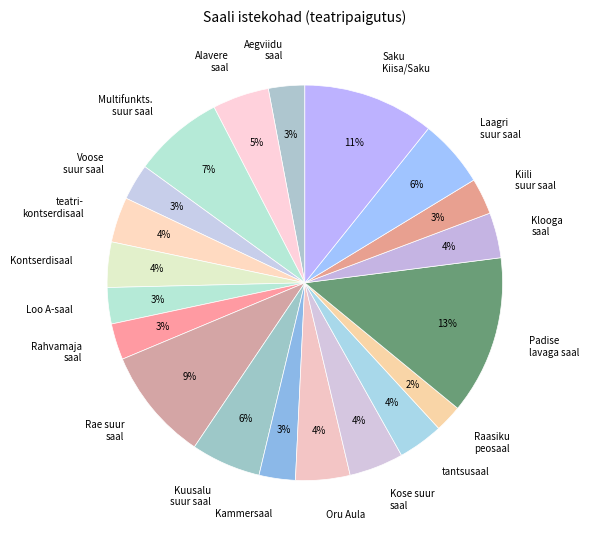

Which category has the smallest portion of the pie?

Raasiku peosaal